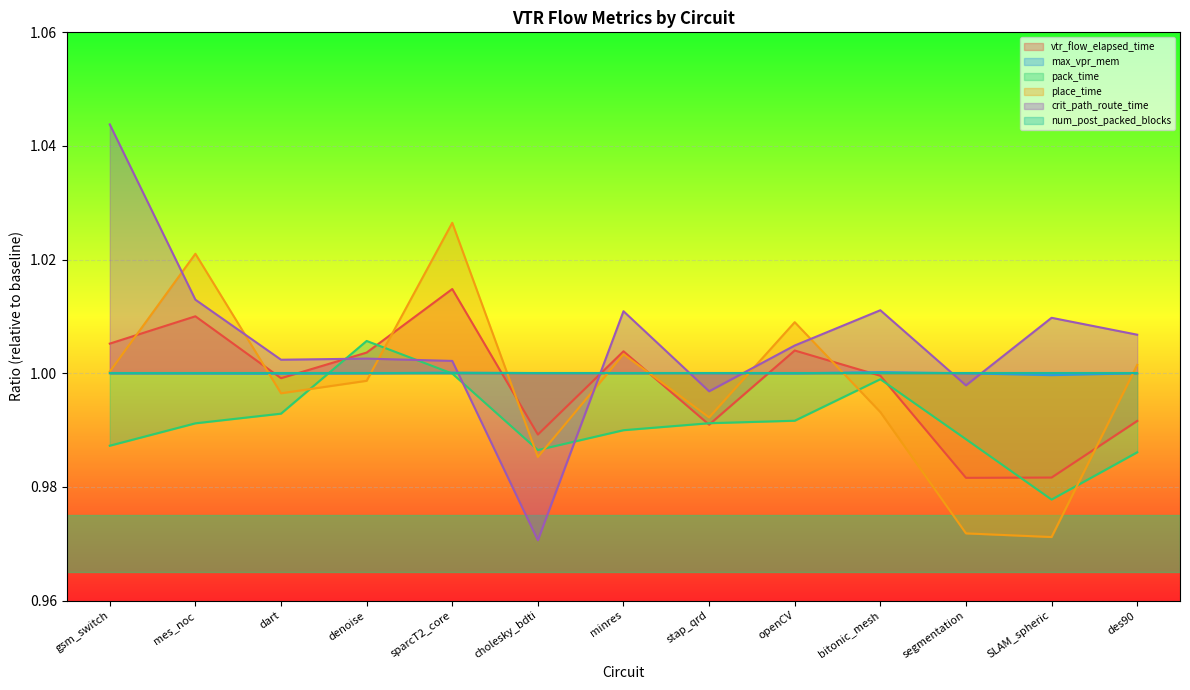

How many interior local peaks does the max_vpr_mem series have?

2